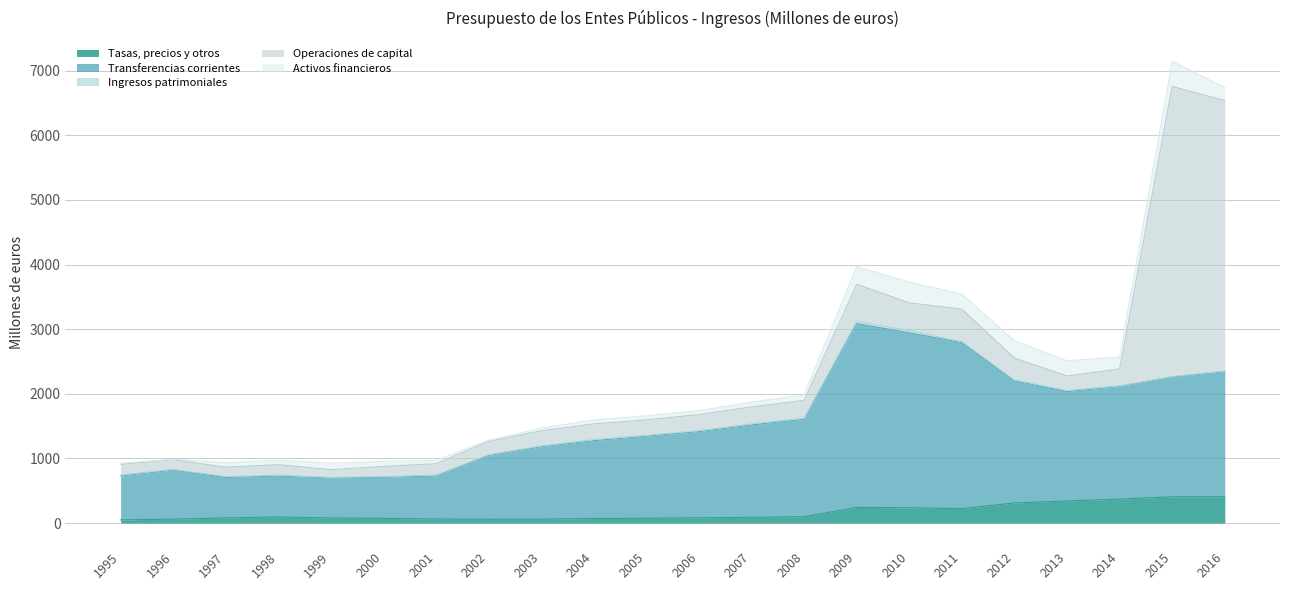

What is the spread (max minus min) of values at 2005?

1258.4